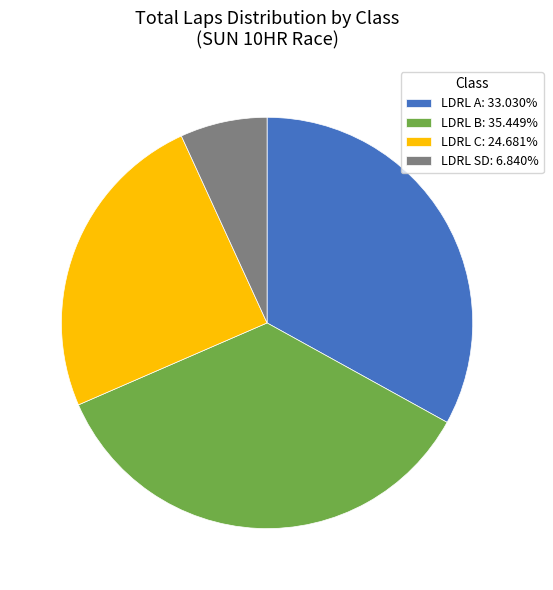

How many slices are in this pie chart?

4